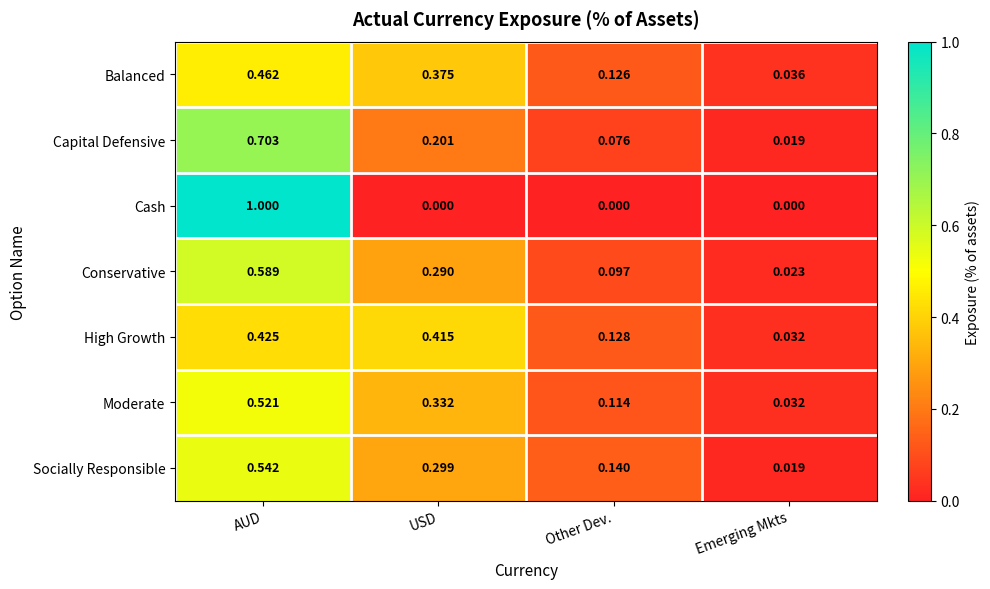

Which category has the highest value across all series?

AUD